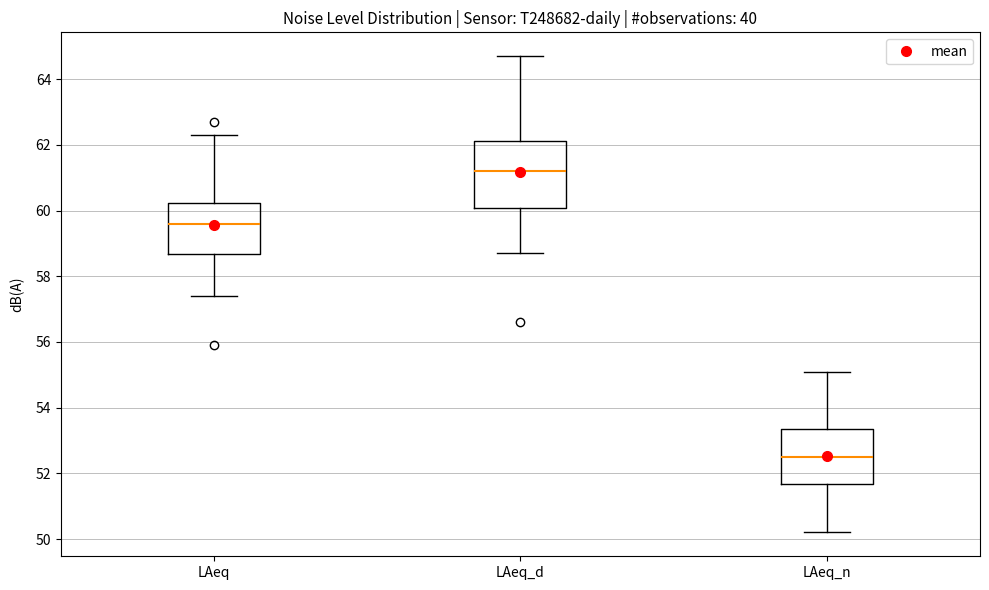

Reading left to right, transcribe this box plot: for each box, give where its median line is, the range the box spans, and where its two whiskers end, as read against the y-axis. The values are not printed on the chart, so give them approximately, as read against the axis.

LAeq: median 59.6, box 58.6 to 60.2, whiskers 57.4 to 62.4
LAeq_d: median 61.2, box 60.0 to 62.2, whiskers 58.8 to 64.8
LAeq_n: median 52.6, box 51.6 to 53.4, whiskers 50.2 to 55.2